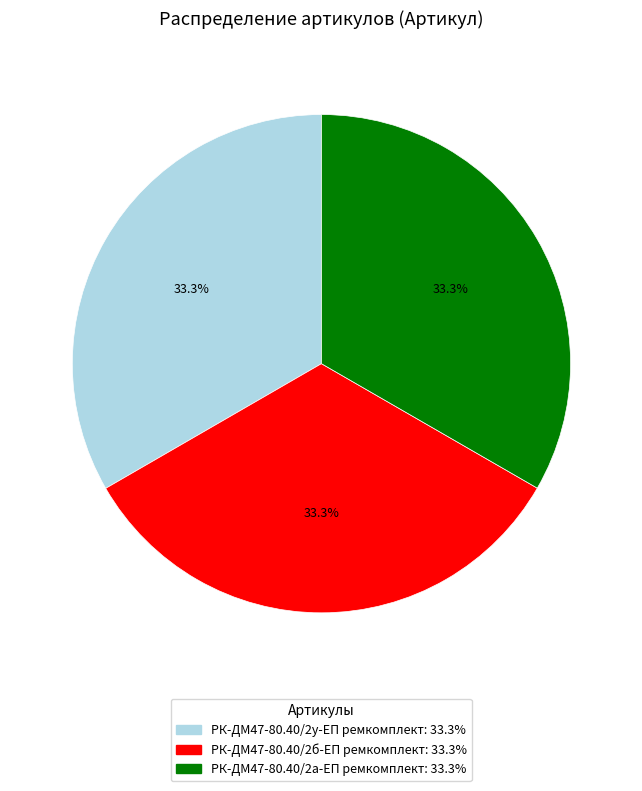

The РК-ДМ47-80.40/2а-ЕП ремкомплект slice represents 42% of the pie. True or false?

False